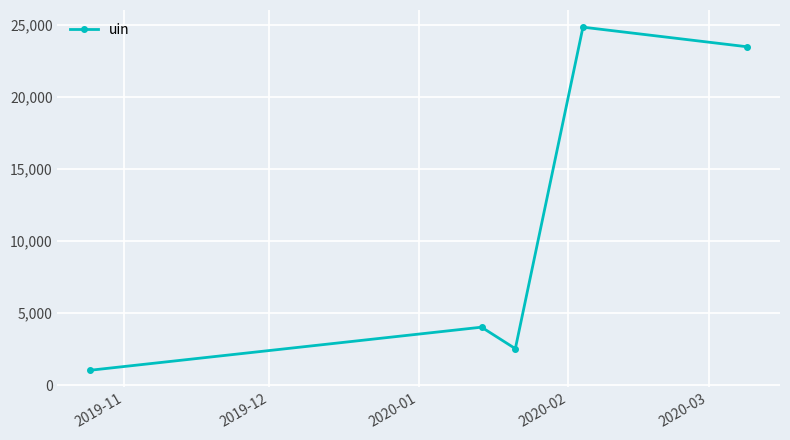

What is the sum of all values?

55905